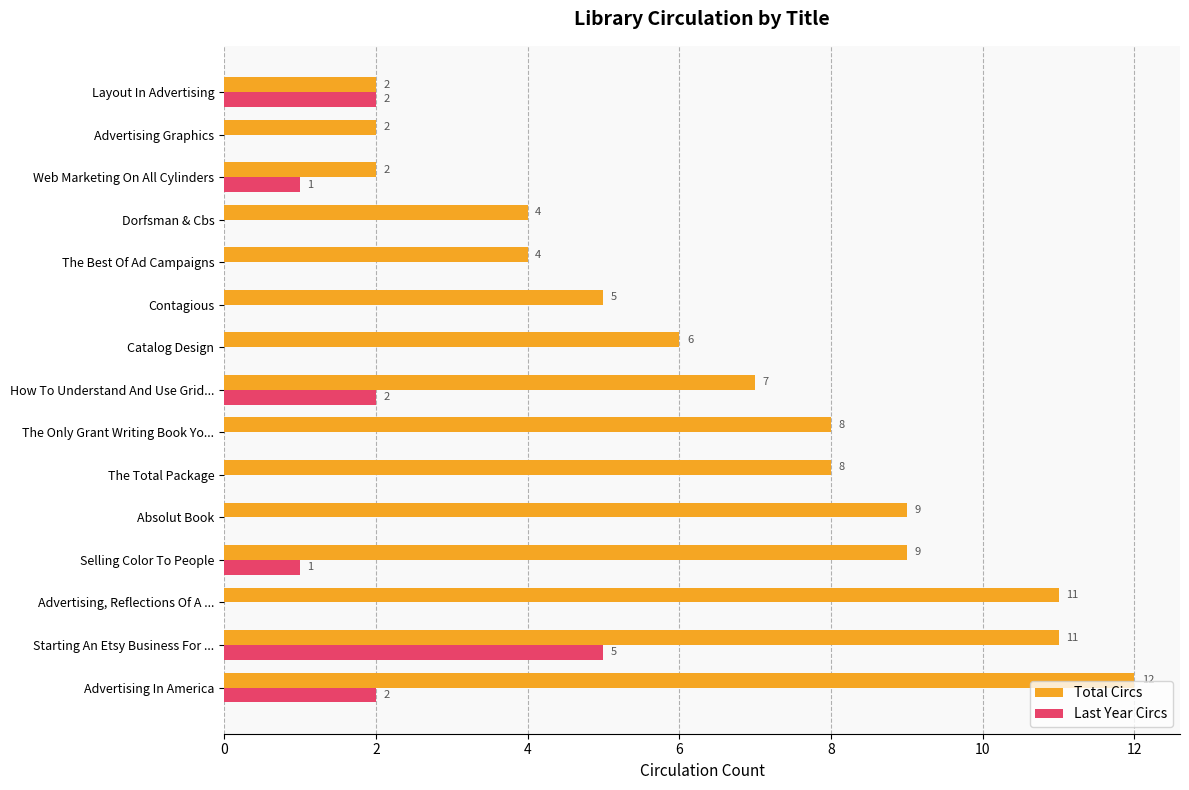

Is the value of Total Circs at Layout In Advertising greater than the value of Last Year Circs at Dorfsman & Cbs?

Yes